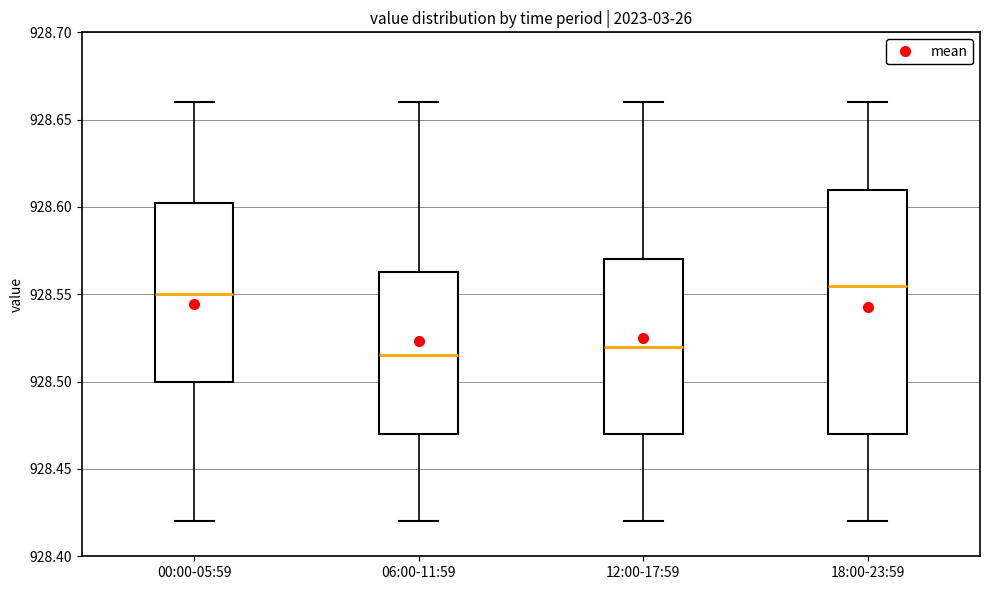

Reading left to right, read every box against the y-axis: the position of its median line, the range the box covers, and the ends of its whiskers. The values are not printed on the chart, so give them approximately, as read against the axis.

00:00-05:59: median 928.550, box 928.500 to 928.605, whiskers 928.420 to 928.660
06:00-11:59: median 928.515, box 928.470 to 928.565, whiskers 928.420 to 928.660
12:00-17:59: median 928.520, box 928.470 to 928.570, whiskers 928.420 to 928.660
18:00-23:59: median 928.555, box 928.470 to 928.610, whiskers 928.420 to 928.660